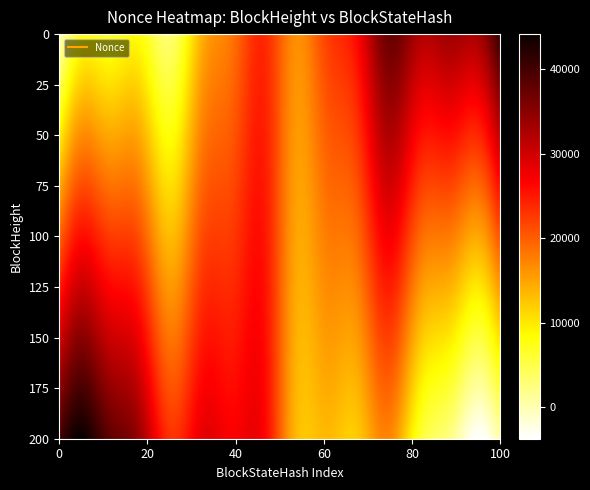

Count the number of categories in the chart.

2